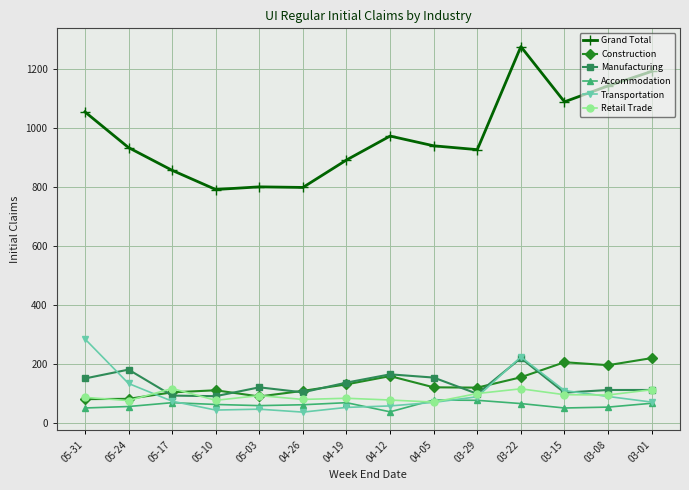

Which series has the widest spread of values?

Grand Total